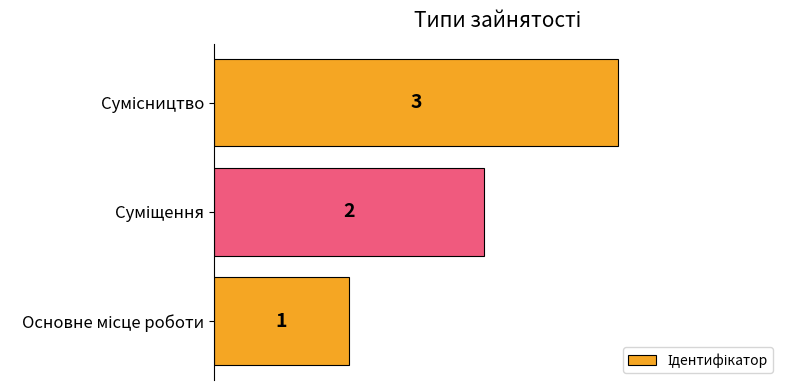

How many values are between 1 and 3?

3